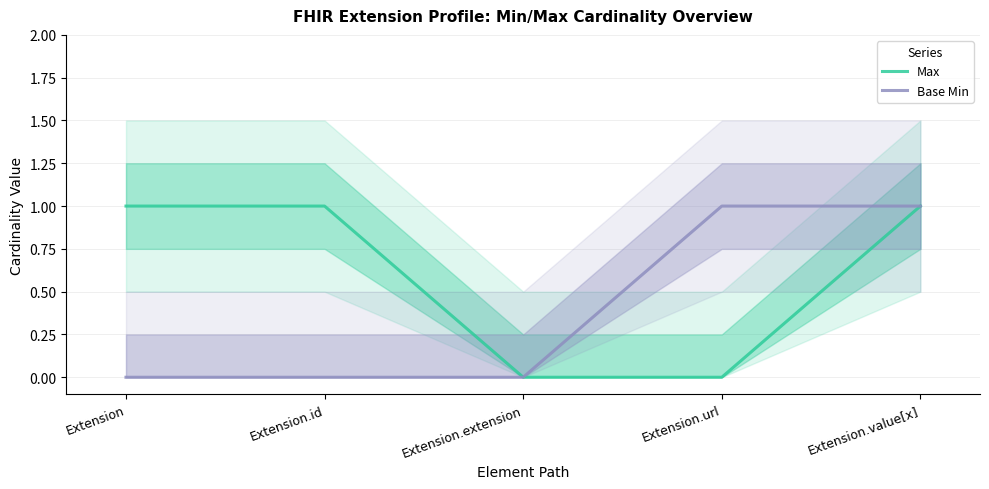

Rank the series at Extension.url from lowest to highest value.

Max, Base Min